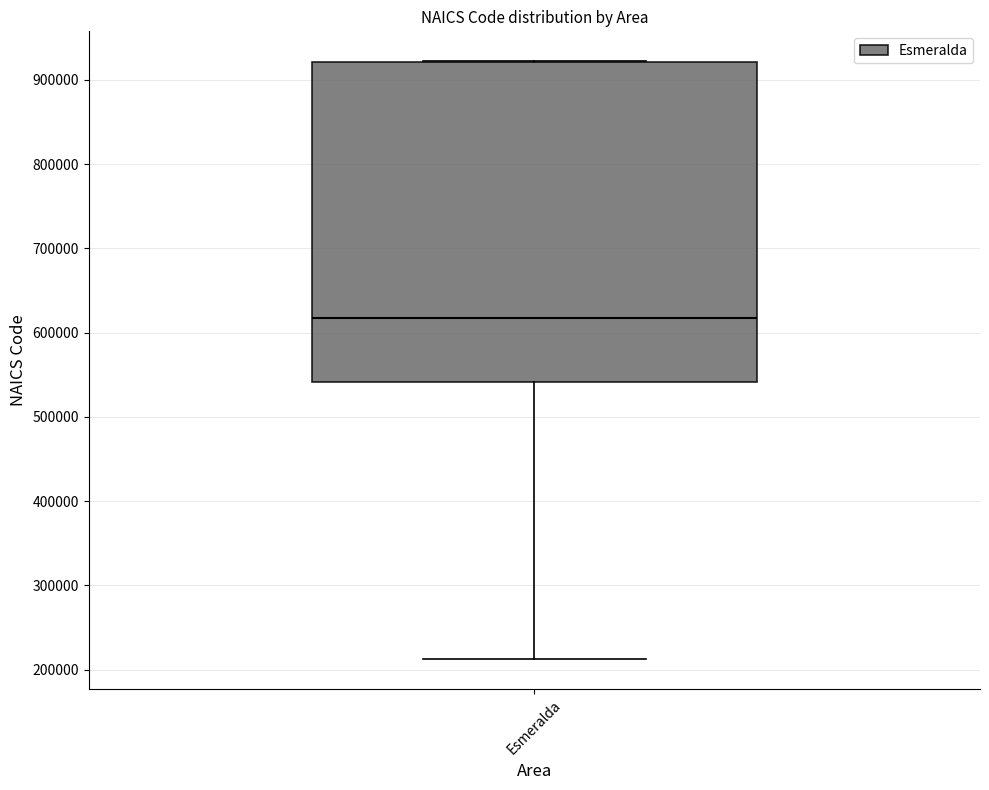

Where does the lower whisker of the box for Esmeralda end on the y-axis? The values are not printed on the chart, so give them approximately, as read against the axis.

210000